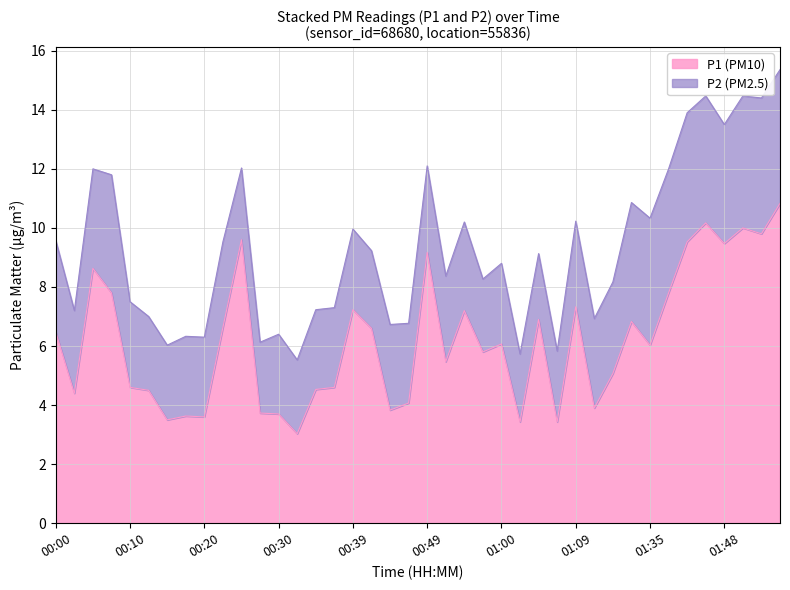

Is it true that the value at 00:03 is 4.4?

True